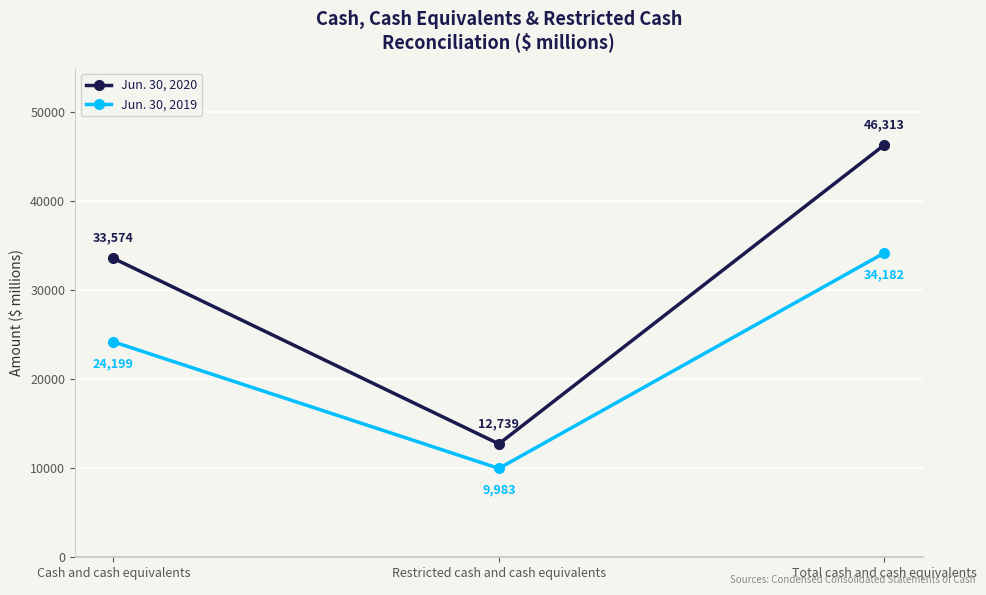

Rank the series by their average value, from highest to lowest.

Jun. 30, 2020, Jun. 30, 2019